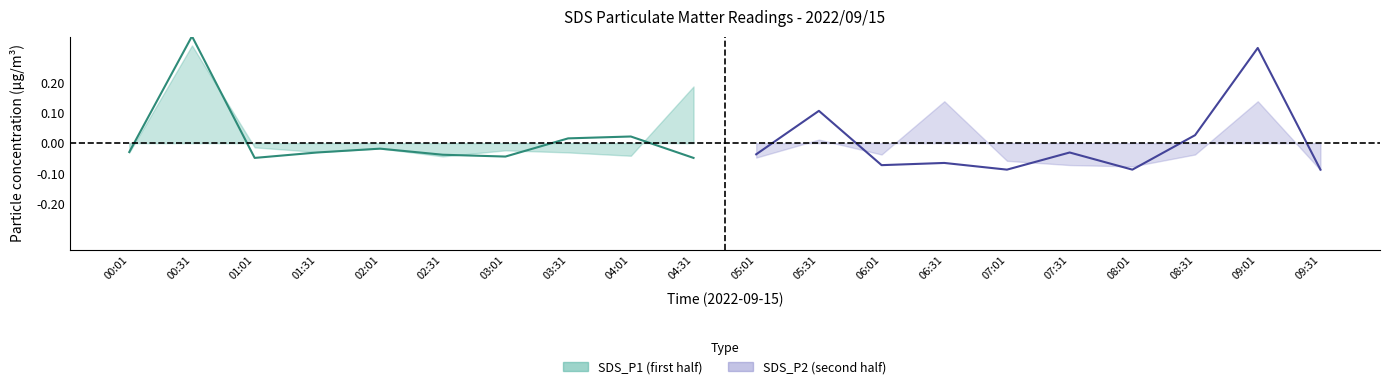

Which category has the highest value in the SDS_P1 series?

00:31